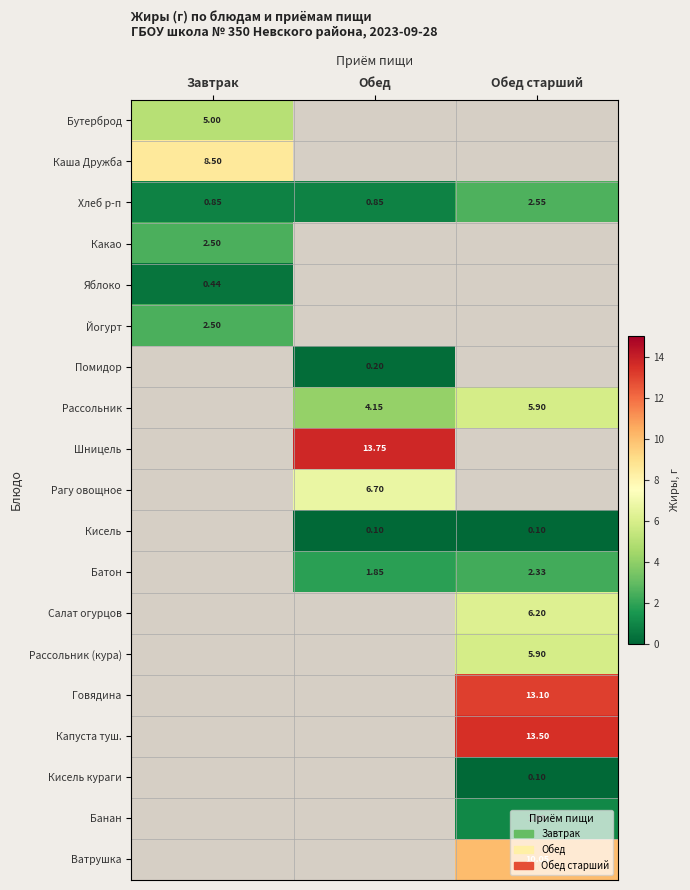

Is the value of Рассольник at Обед старший greater than the value of Какао at Завтрак?

Yes